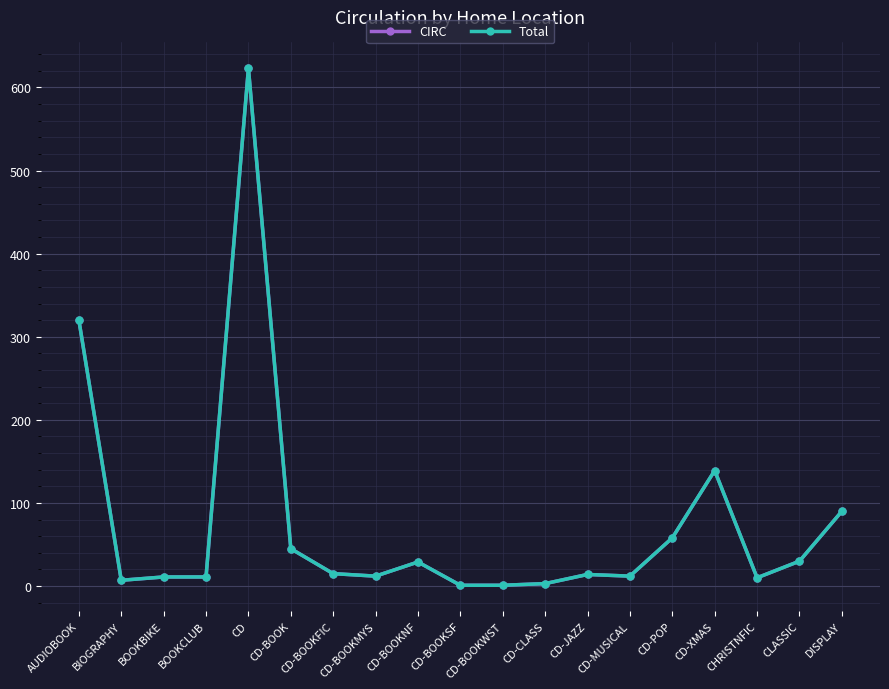

Between CD-BOOKNF and CD-BOOKSF, which is larger?

CD-BOOKNF